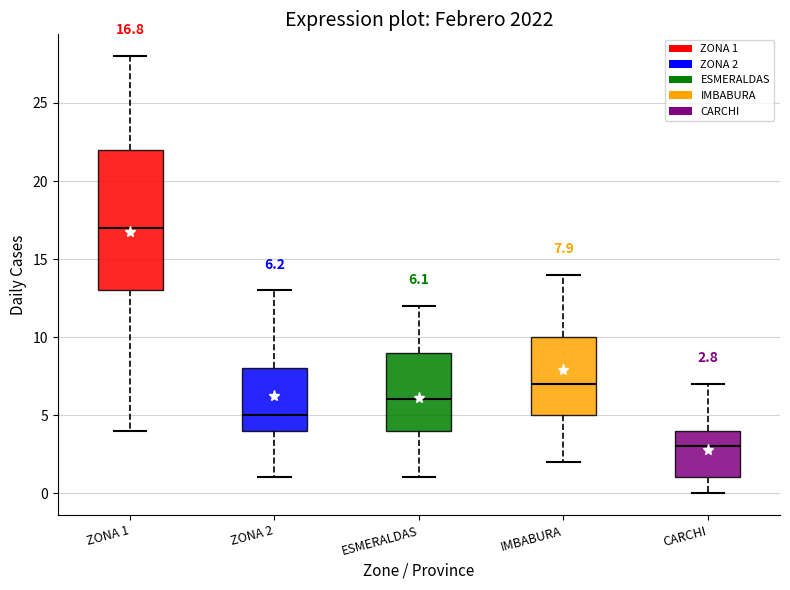

Which box's median line is the lowest?

CARCHI